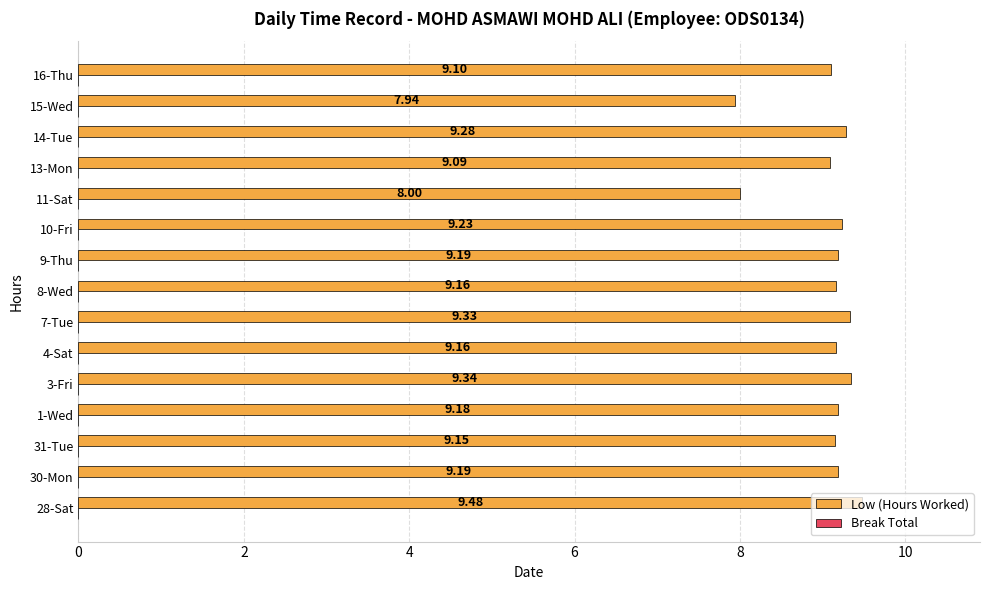

What is the average value?

9.1